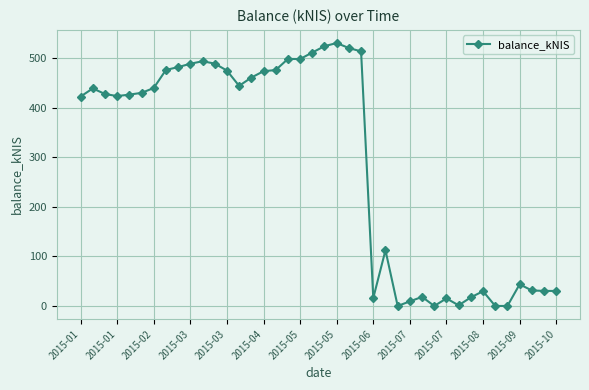

What is the sum of all values?

11730.3